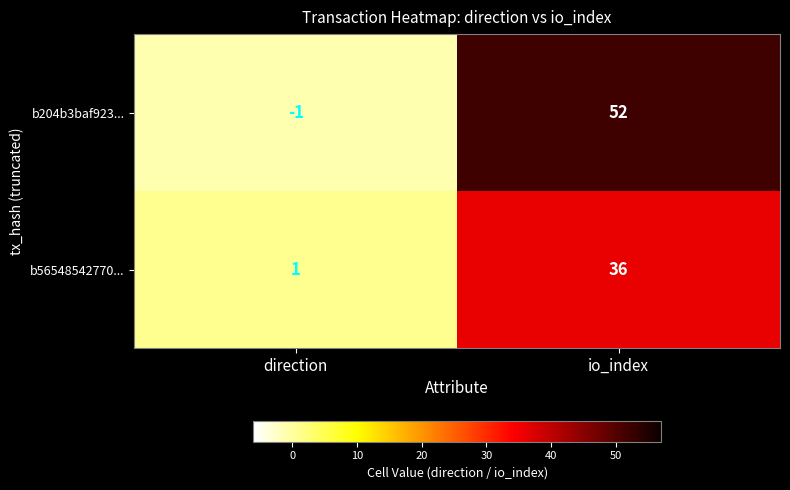

Is it true that b56548542770... equals 36 at io_index?

True